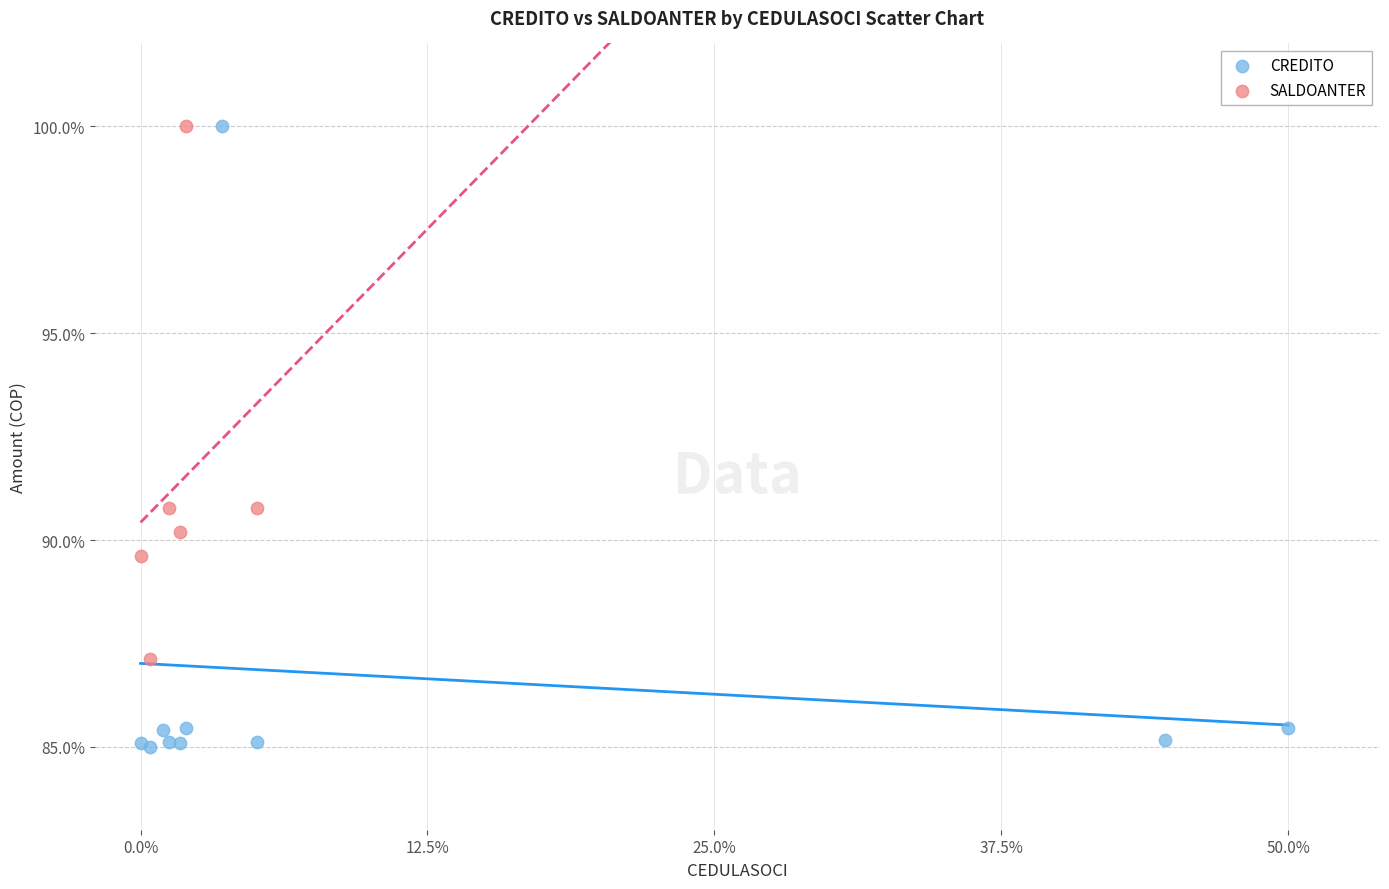

Which series reaches the minimum Y coordinate?

CREDITO